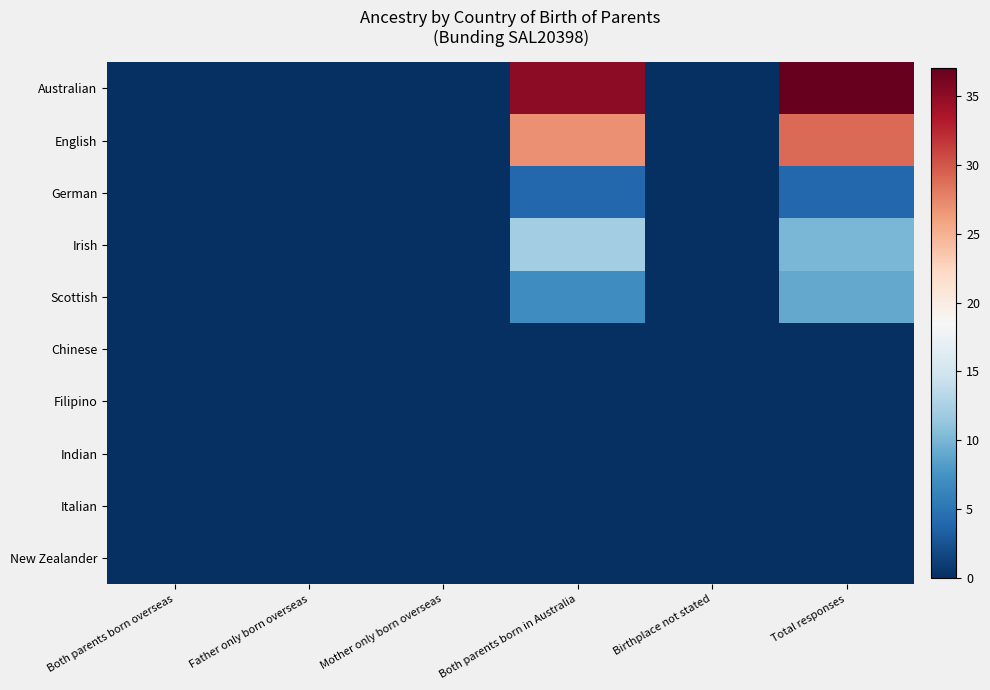

Which series has the widest spread of values?

Australian